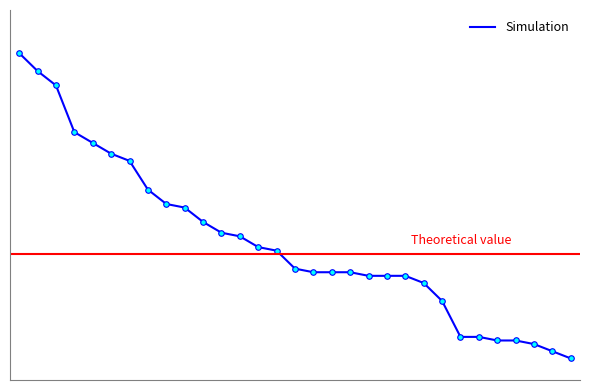

What is the value of the 11th point from the left?

765